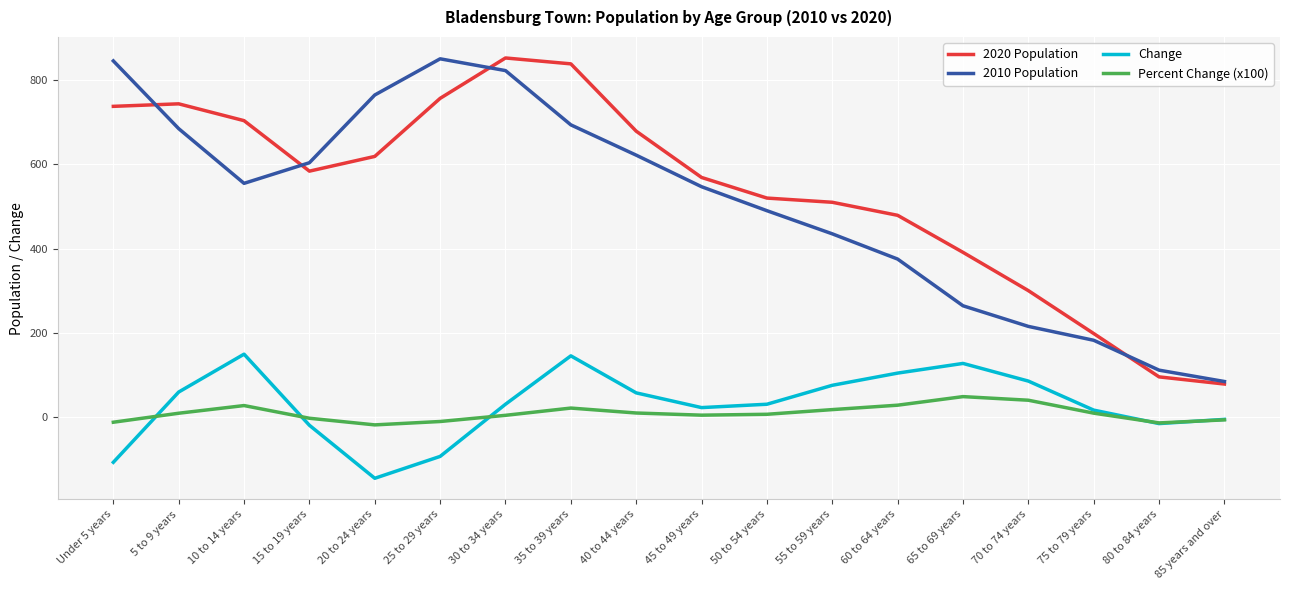

True or false: 2020 Population and Change cross at least once.

False